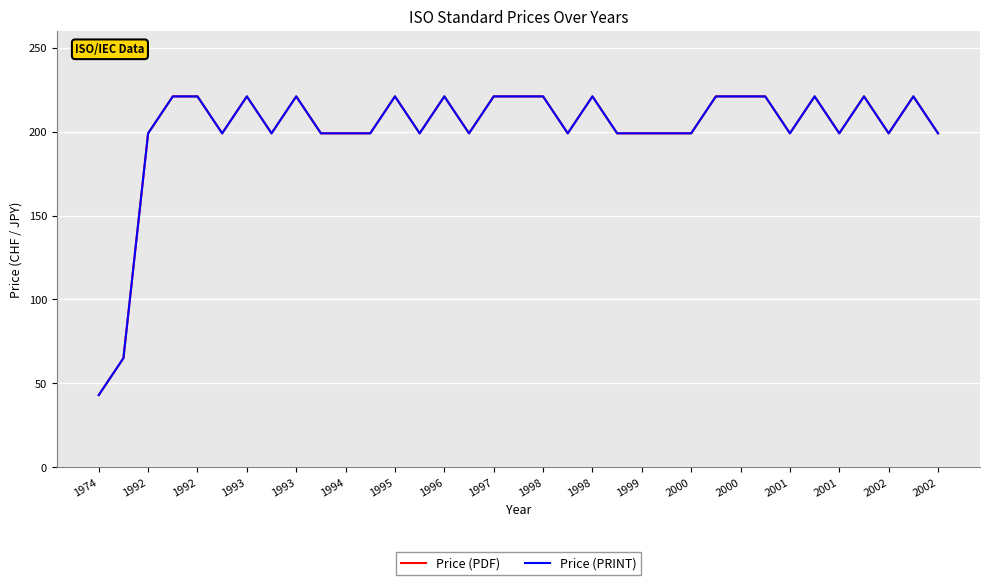

True or false: Price (PRINT) and Price (PDF) intersect in this chart.

False